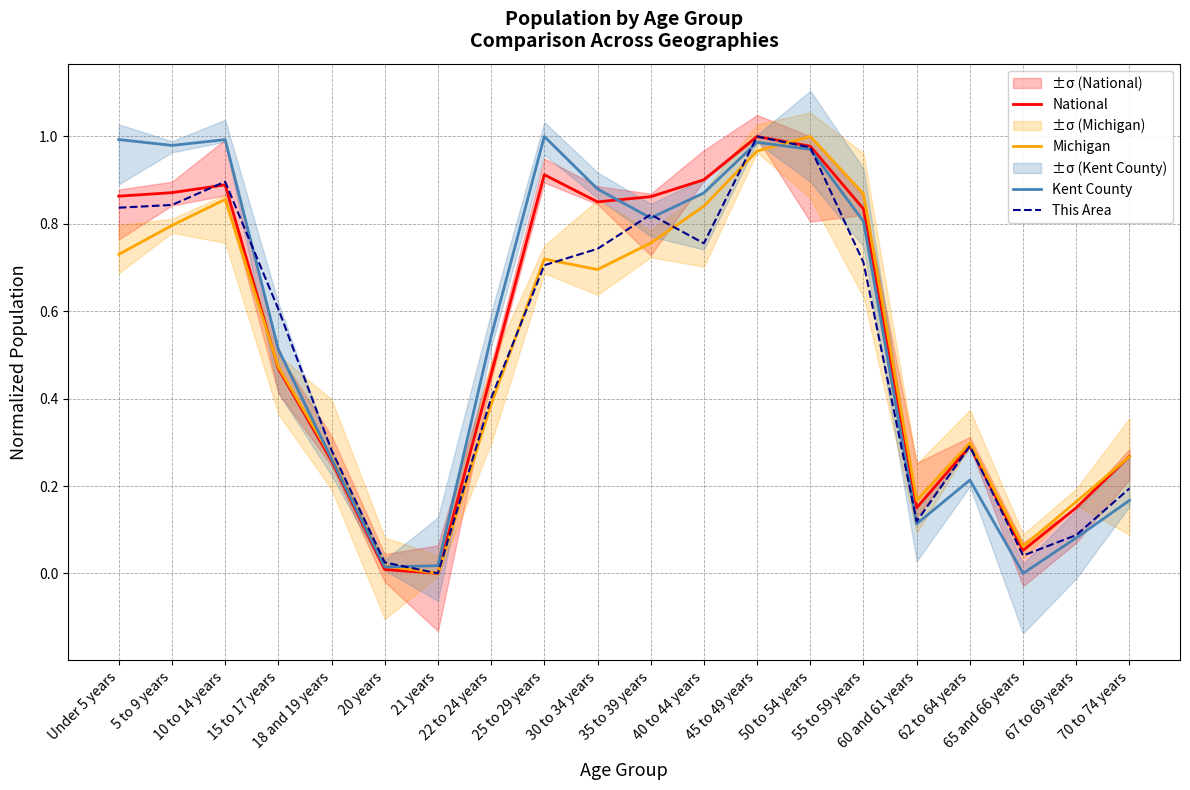

At how many categories does at least one series exceed 0?

20